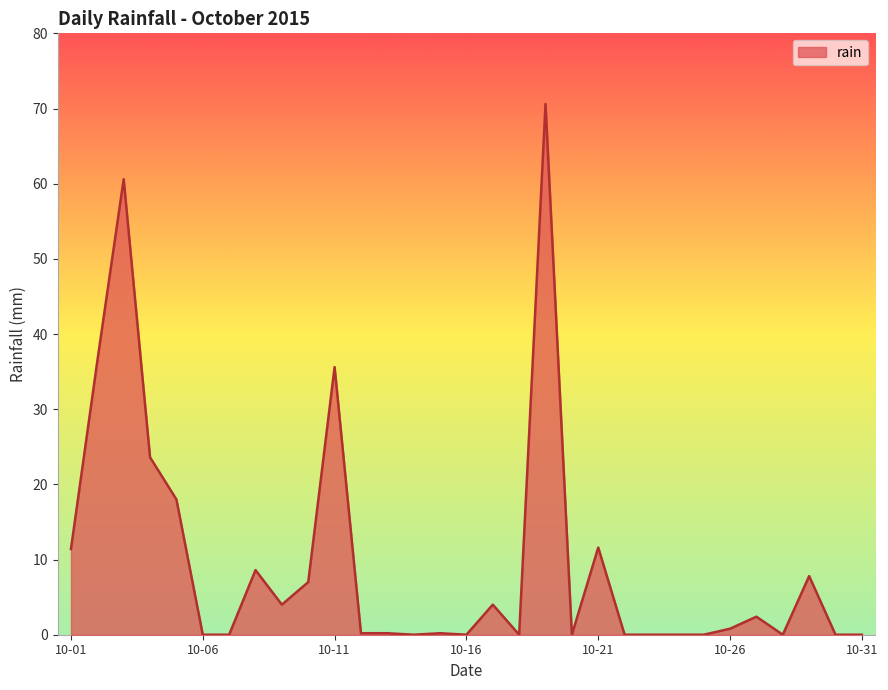

What is the greatest value displayed?

70.6